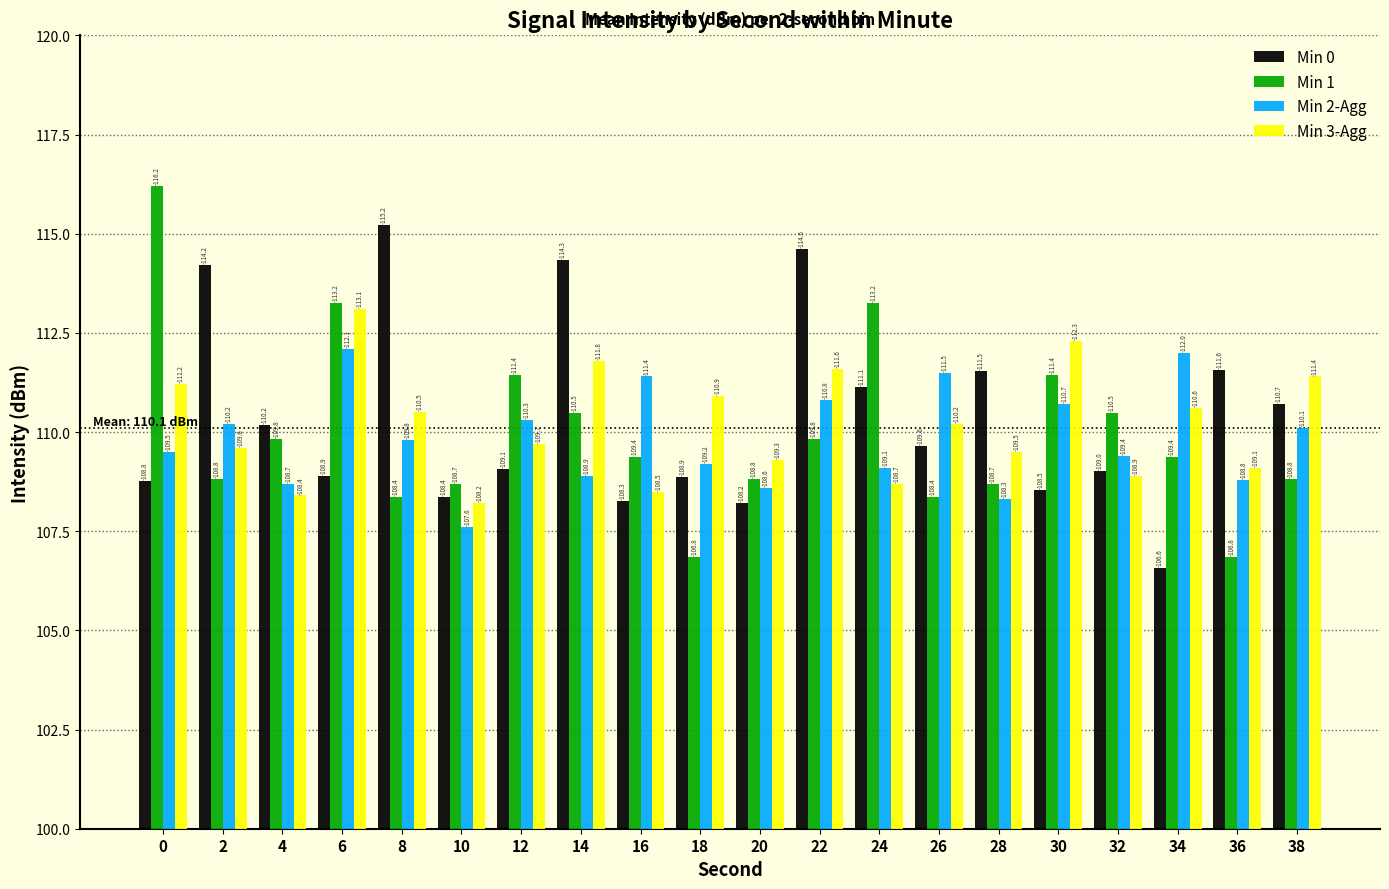

What is the sum of the Min 3-Agg values at 10 and 18?

219.1